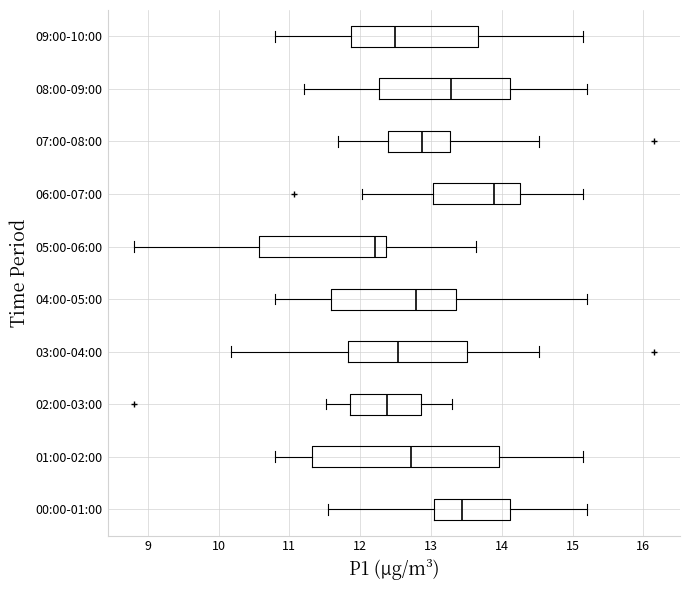

Reading bottom to top, transcribe this box plot: for each box, give where its median line is, the range the box spans, and where its two whiskers end, as read against the x-axis. The values are not printed on the chart, so give them approximately, as read against the axis.

00:00-01:00: median 13.4, box 13.0 to 14.1, whiskers 11.6 to 15.2
01:00-02:00: median 12.7, box 11.3 to 14.0, whiskers 10.8 to 15.2
02:00-03:00: median 12.4, box 11.9 to 12.9, whiskers 11.5 to 13.3
03:00-04:00: median 12.5, box 11.8 to 13.5, whiskers 10.2 to 14.5
04:00-05:00: median 12.8, box 11.6 to 13.4, whiskers 10.8 to 15.2
05:00-06:00: median 12.2, box 10.6 to 12.4, whiskers 8.8 to 13.6
06:00-07:00: median 13.9, box 13.0 to 14.3, whiskers 12.0 to 15.2
07:00-08:00: median 12.9, box 12.4 to 13.3, whiskers 11.7 to 14.5
08:00-09:00: median 13.3, box 12.3 to 14.1, whiskers 11.2 to 15.2
09:00-10:00: median 12.5, box 11.9 to 13.7, whiskers 10.8 to 15.2